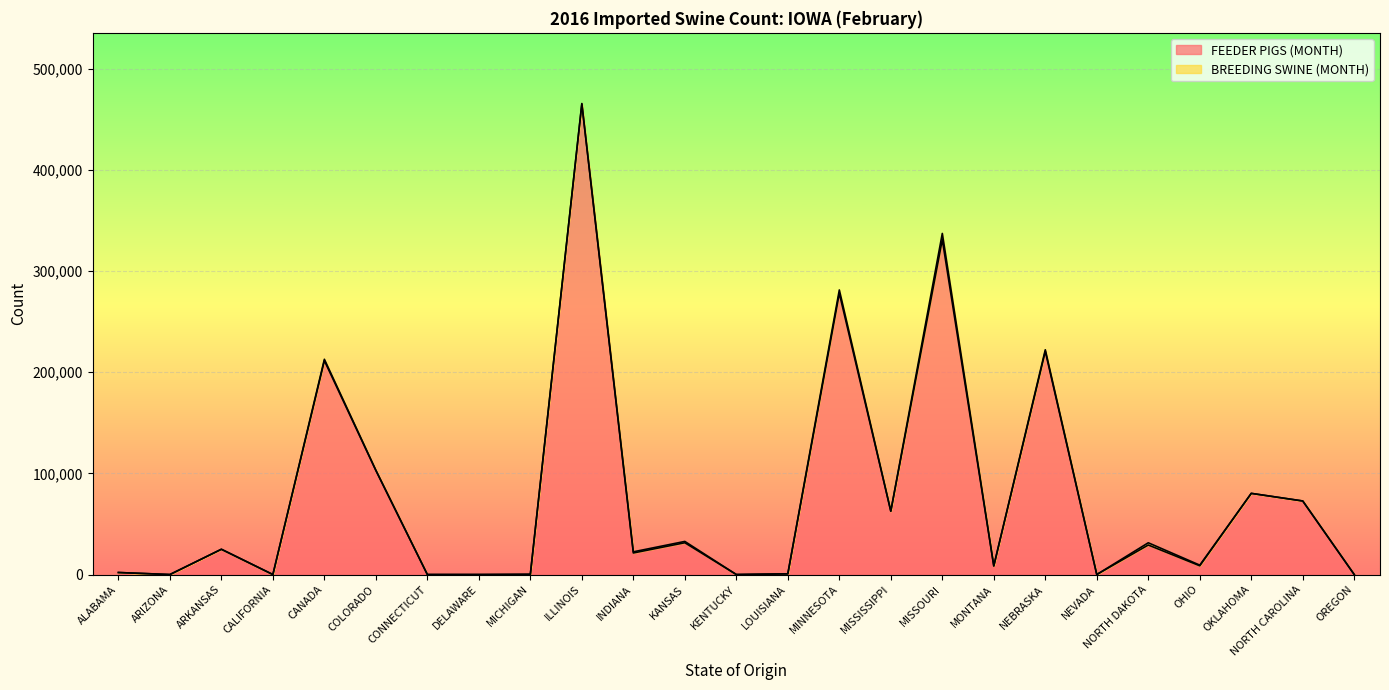

Does the chart display data point markers on the line(s)?

No